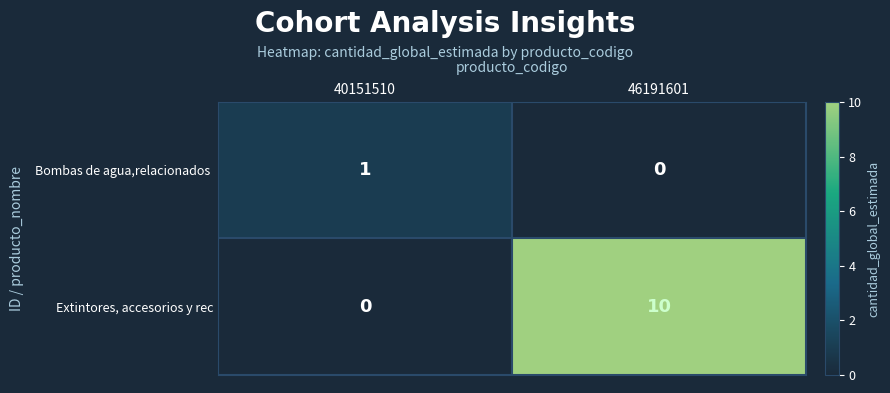

Which label corresponds to the largest value in the chart?

46191601